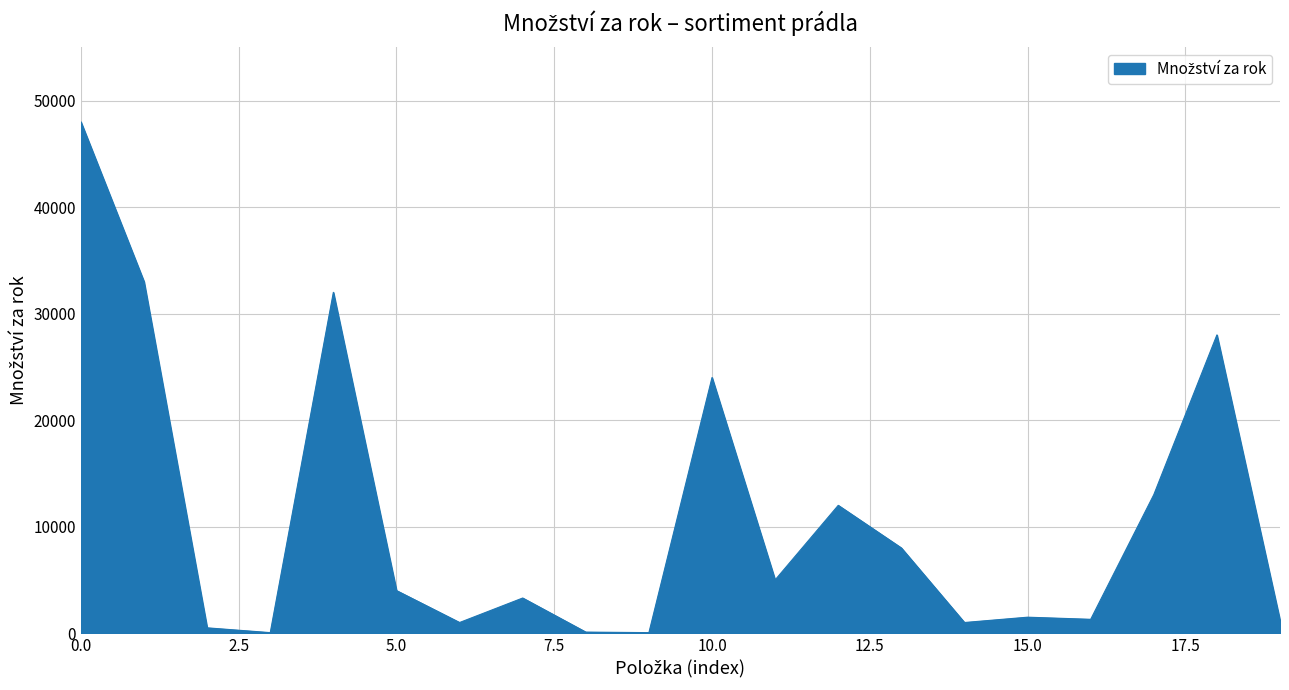

Does the chart display data point markers on the line(s)?

No